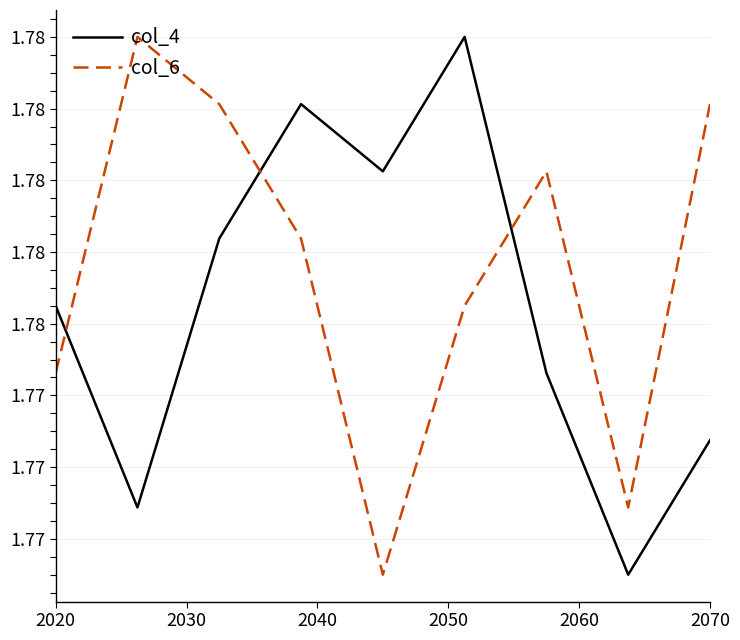

At how many categories does at least one series exceed 1?

9